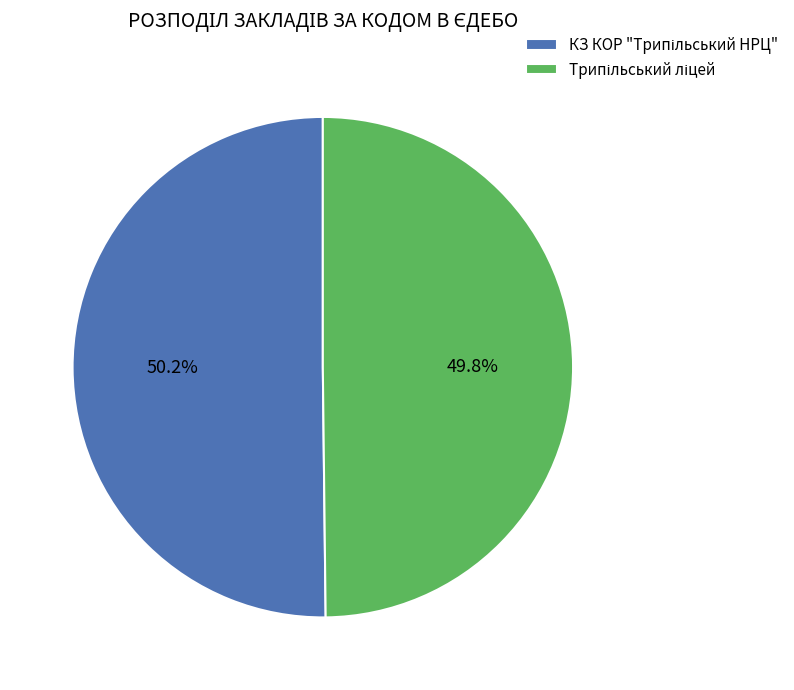

Count the number of slices in the pie.

2